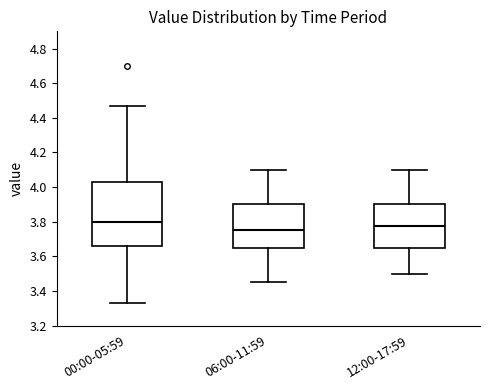

Where is the upper edge of the box for 12:00-17:59 on the y-axis? The values are not printed on the chart, so give them approximately, as read against the axis.

3.90